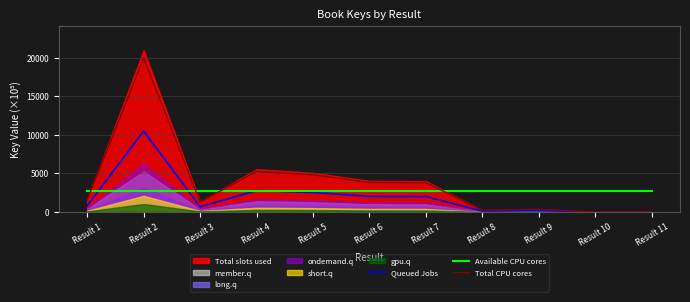

Does the chart display data point markers on the line(s)?

No